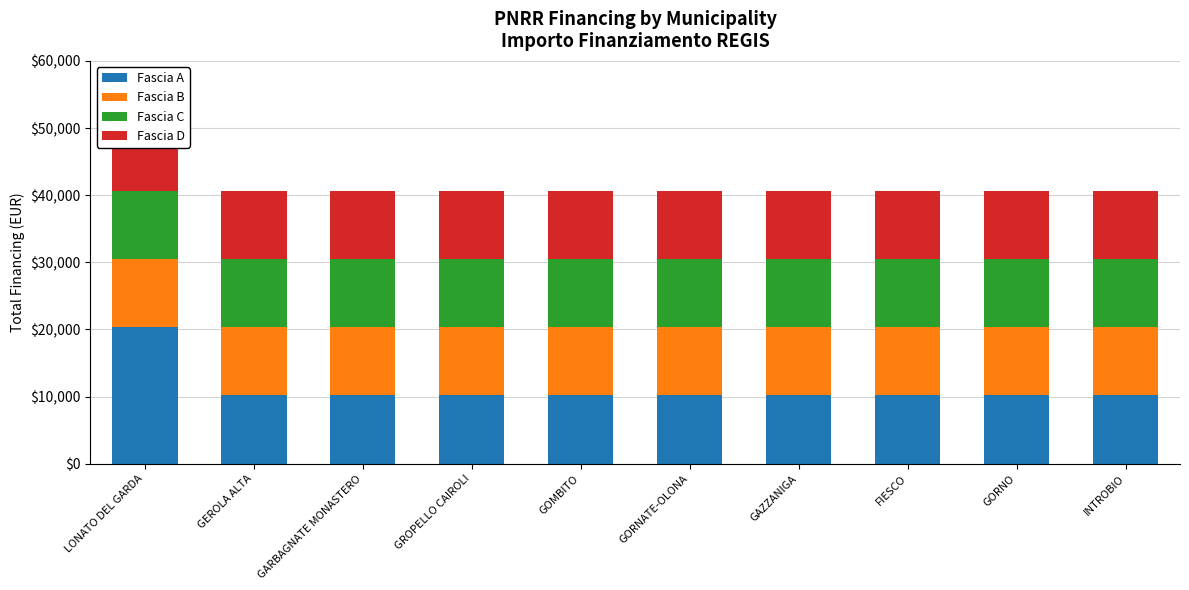

How many distinct data groups are displayed?

4